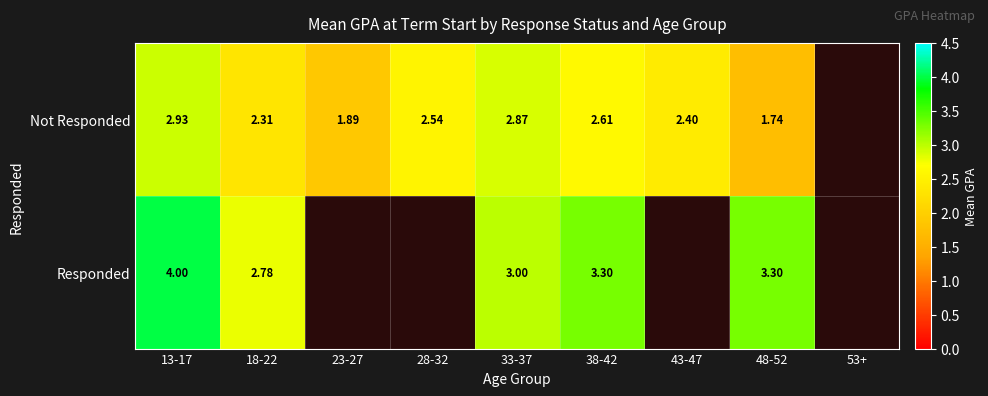

Between 18-22 and 33-37, which series saw the biggest shift?

Not Responded